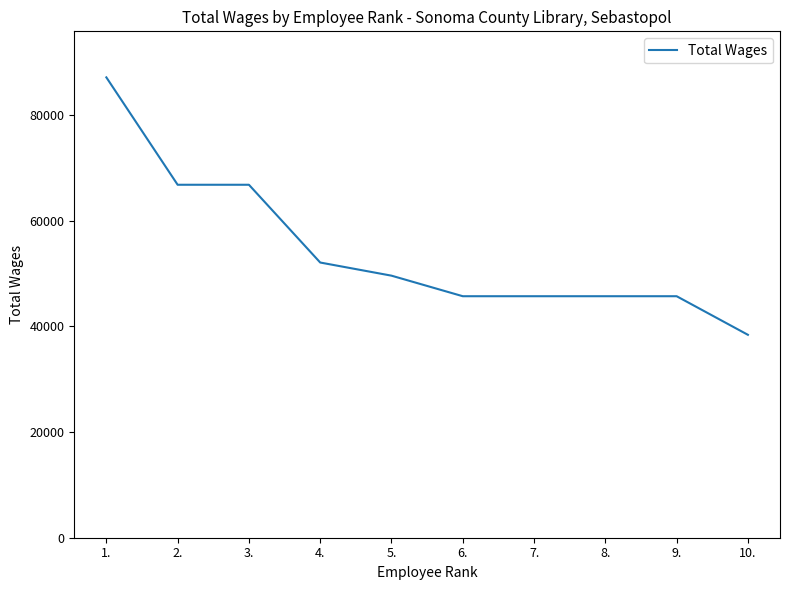

Reading left to right, what are all the values shown in this chart?

1.=87110	2.=66789	3.=66789	4.=52074	5.=49587	6.=45698	7.=45698	8.=45698	9.=45698	10.=38396